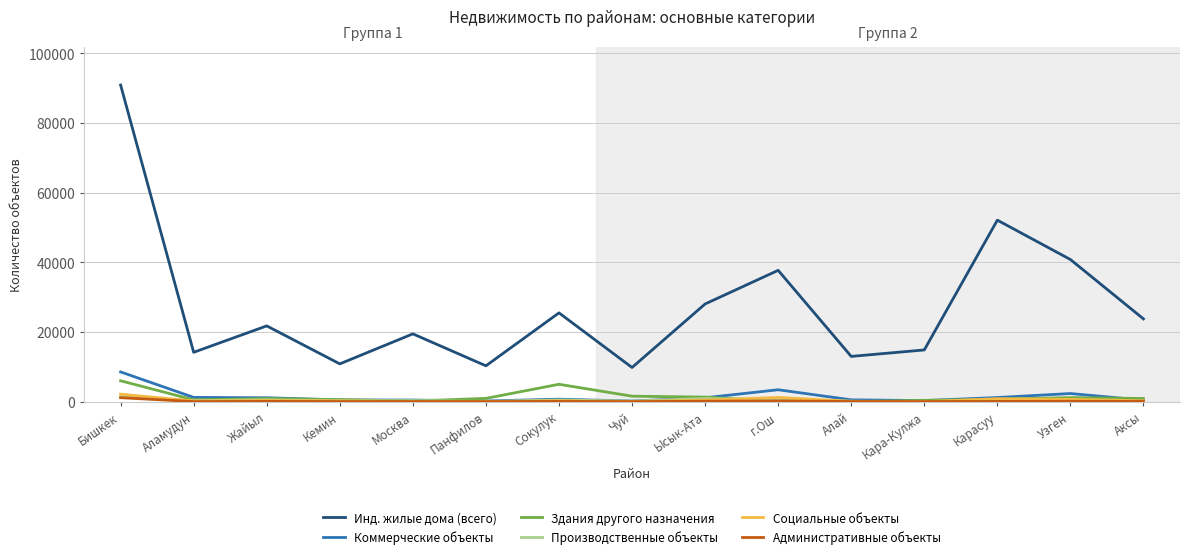

At which label is Инд. жилые дома (всего) closest to 50336?

Карасуу